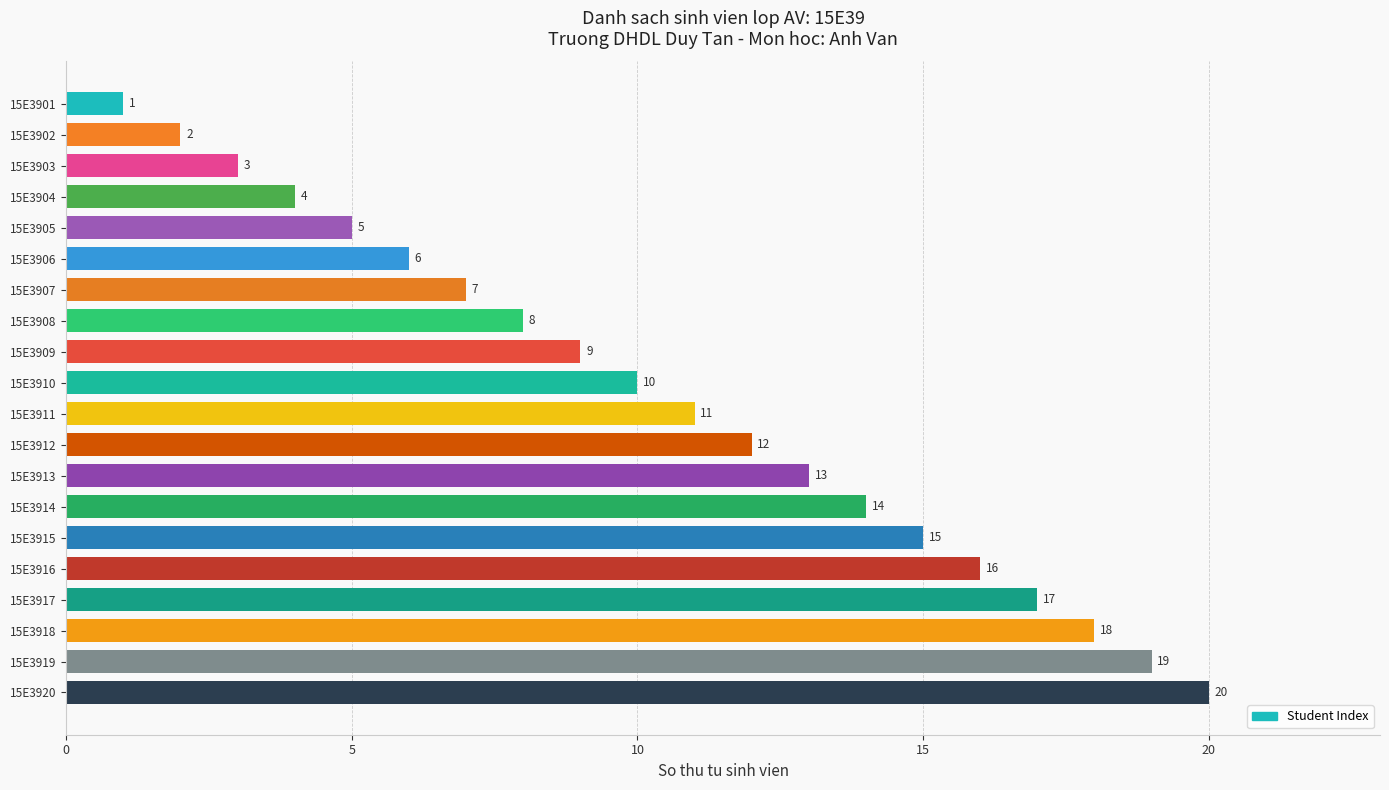

Are the bars horizontal?

Yes